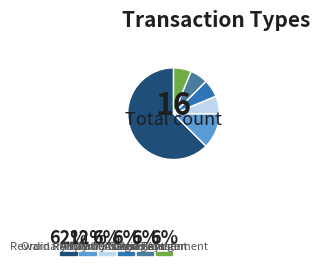

True or false: Arbitrary Message accounts for 12% of the total.

False